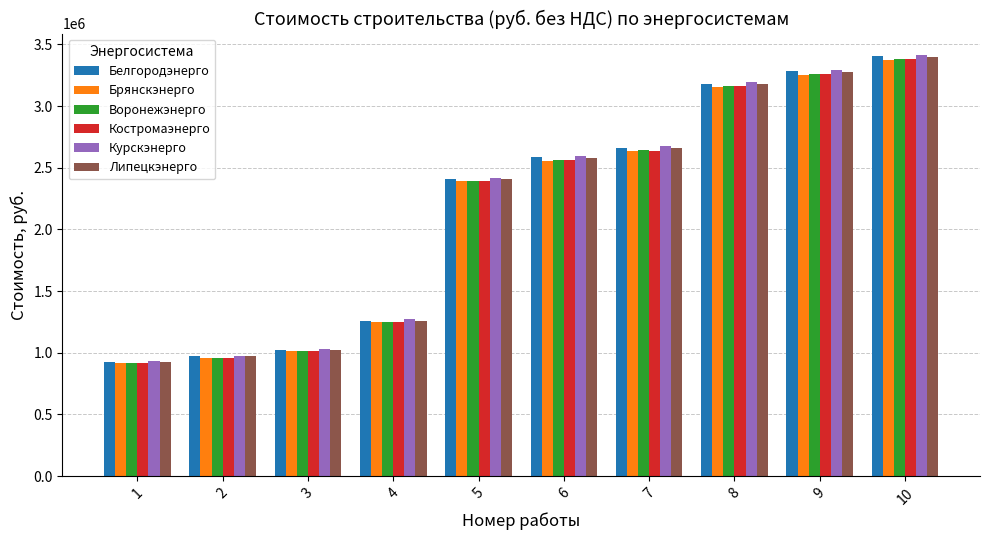

At how many categories does at least one series exceed 2876674?

3